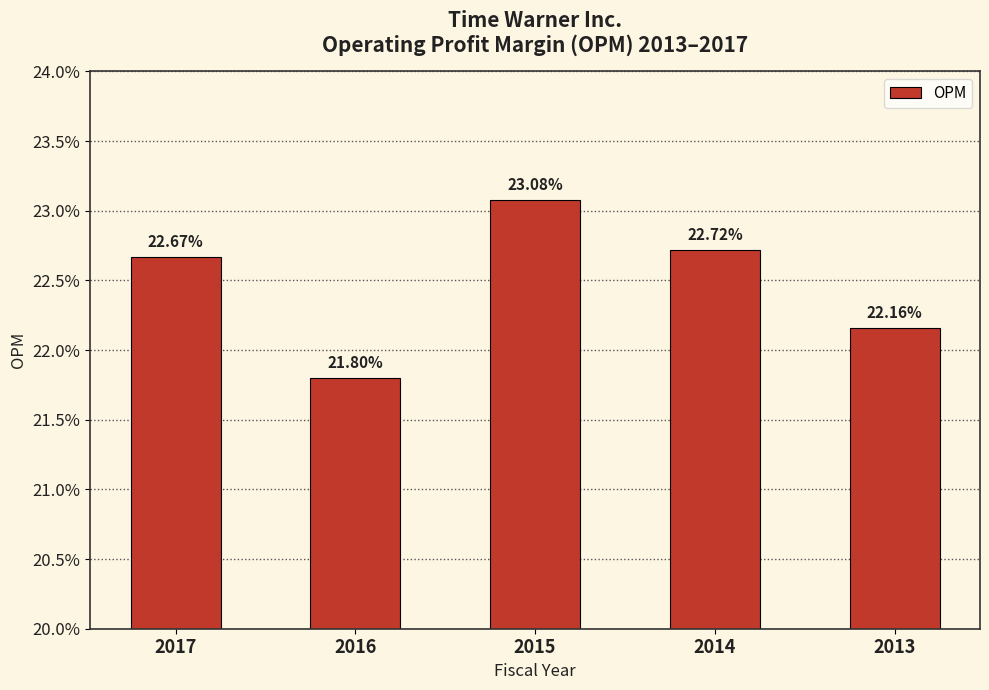

What is the approximate value at 2013?

0.2